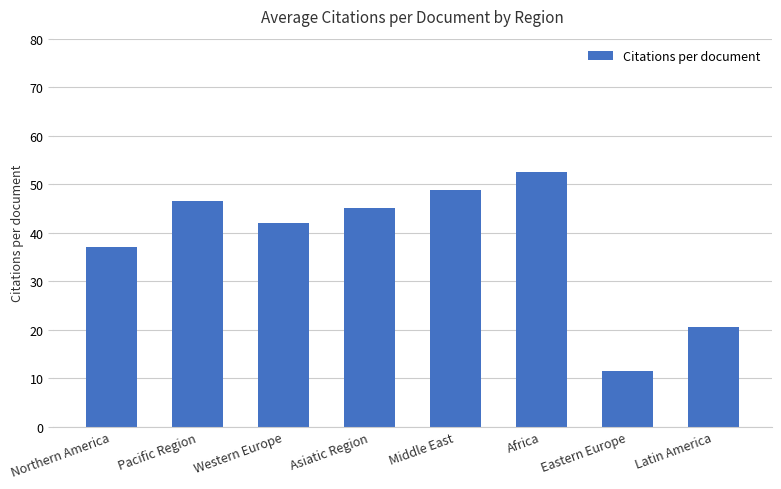

Approximately how many times larger is the value at Eastern Europe compared to Middle East?

0.2